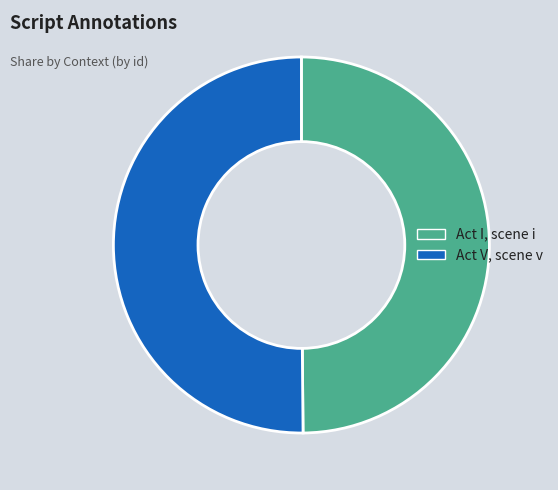

True or false: Act I, scene i accounts for 41% of the total.

False